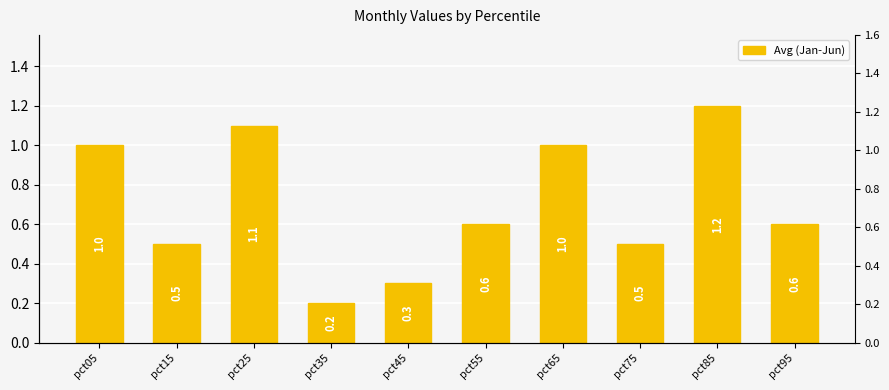

Where is the data nearest to the value 0?

pct35